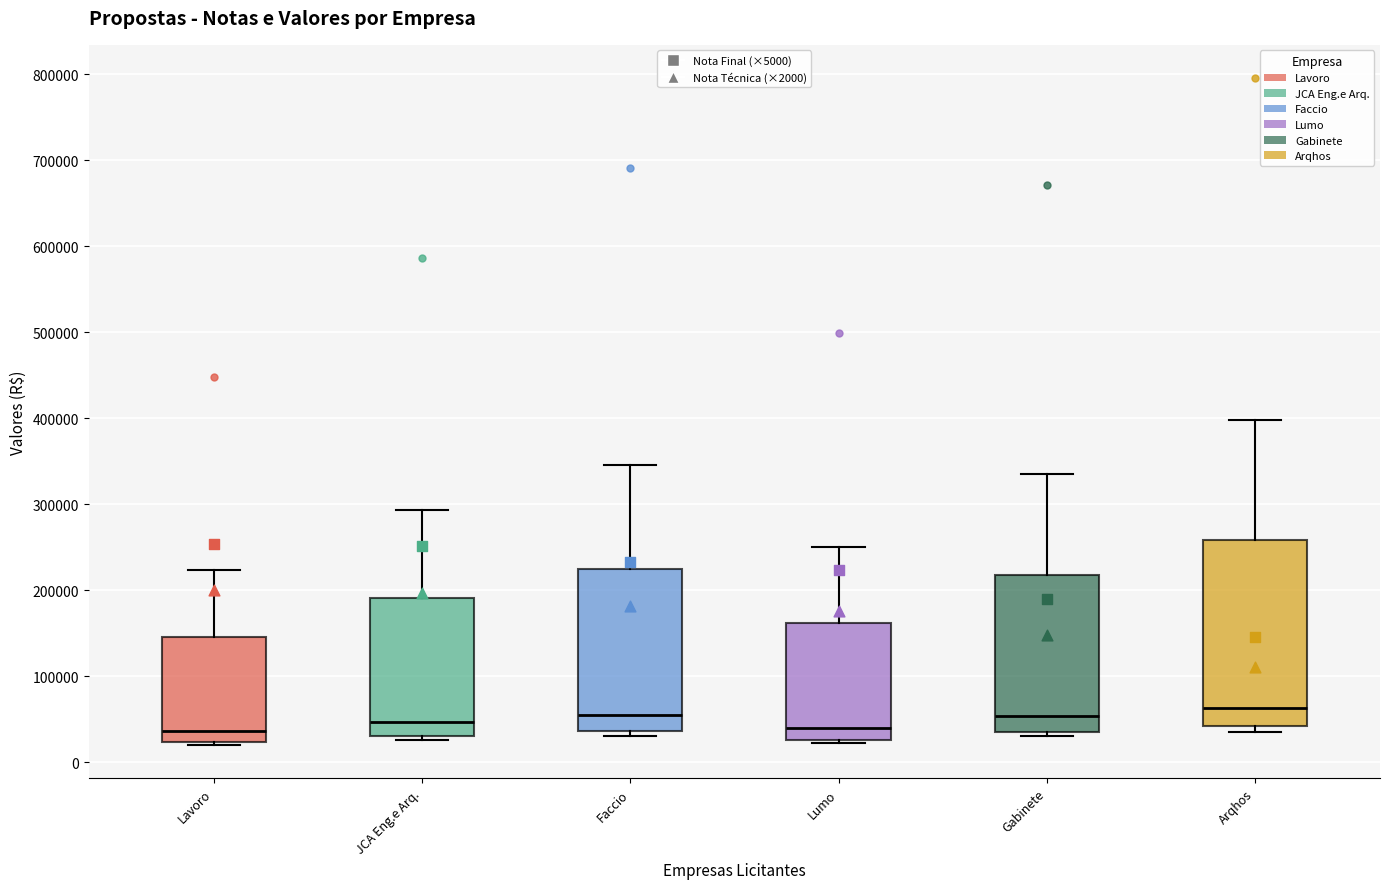

Reading left to right, transcribe this box plot: for each box, give where its median line is, the range the box spans, and where its two whiskers end, as read against the y-axis. The values are not printed on the chart, so give them approximately, as read against the axis.

Lavoro: median 40000, box 20000 to 150000, whiskers 20000 (just below the box's lower edge) to 220000
JCA Eng.e Arq.: median 50000, box 30000 to 190000, whiskers 30000 (just below the box's lower edge) to 290000
Faccio: median 60000, box 40000 to 220000, whiskers 30000 to 350000
Lumo: median 40000, box 30000 to 160000, whiskers 20000 to 250000
Gabinete: median 50000, box 40000 to 220000, whiskers 30000 to 340000
Arqhos: median 60000, box 40000 to 260000, whiskers 40000 (just below the box's lower edge) to 400000